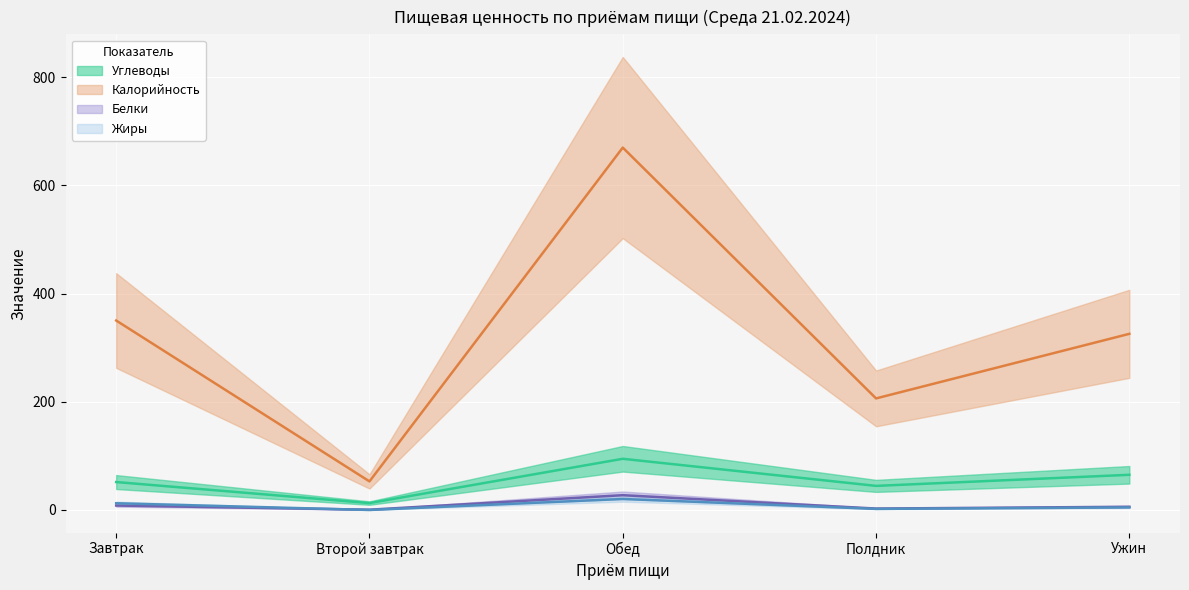

What is the average value of the Углеводы series?

53.7